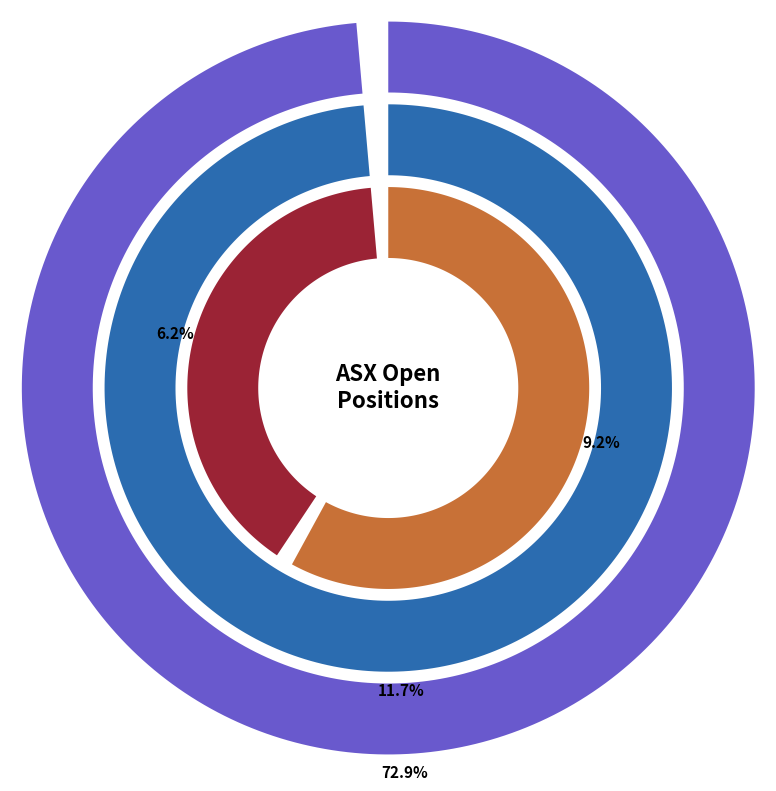

To the nearest percent, what portion does BWP Trust represent?

9%